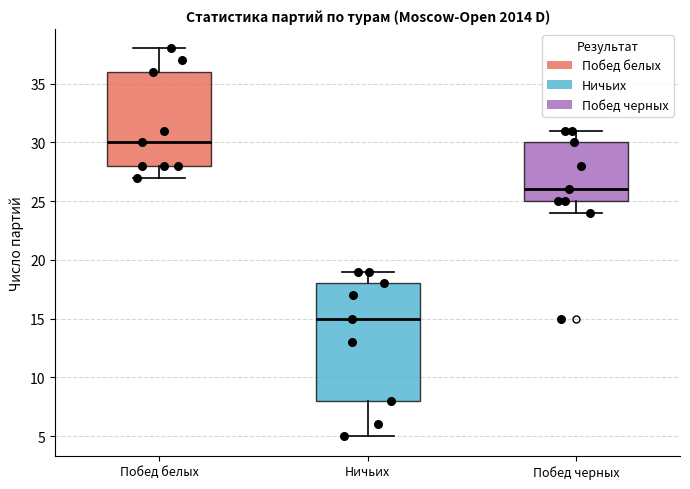

Which box has the lowest median line?

Ничьих